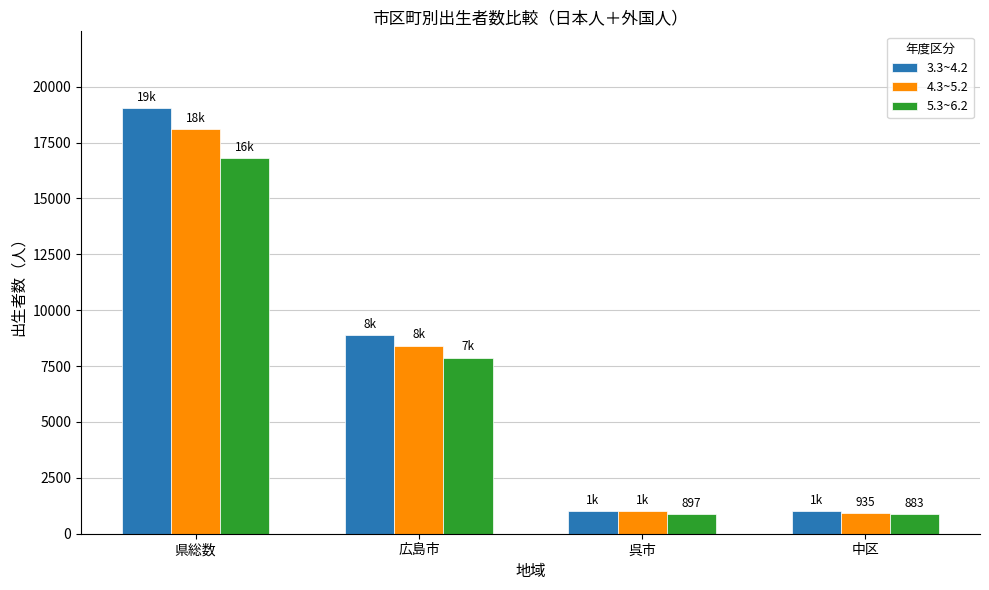

Is the value of 3.3~4.2 at 県総数 greater than the value of 5.3~6.2 at 呉市?

Yes